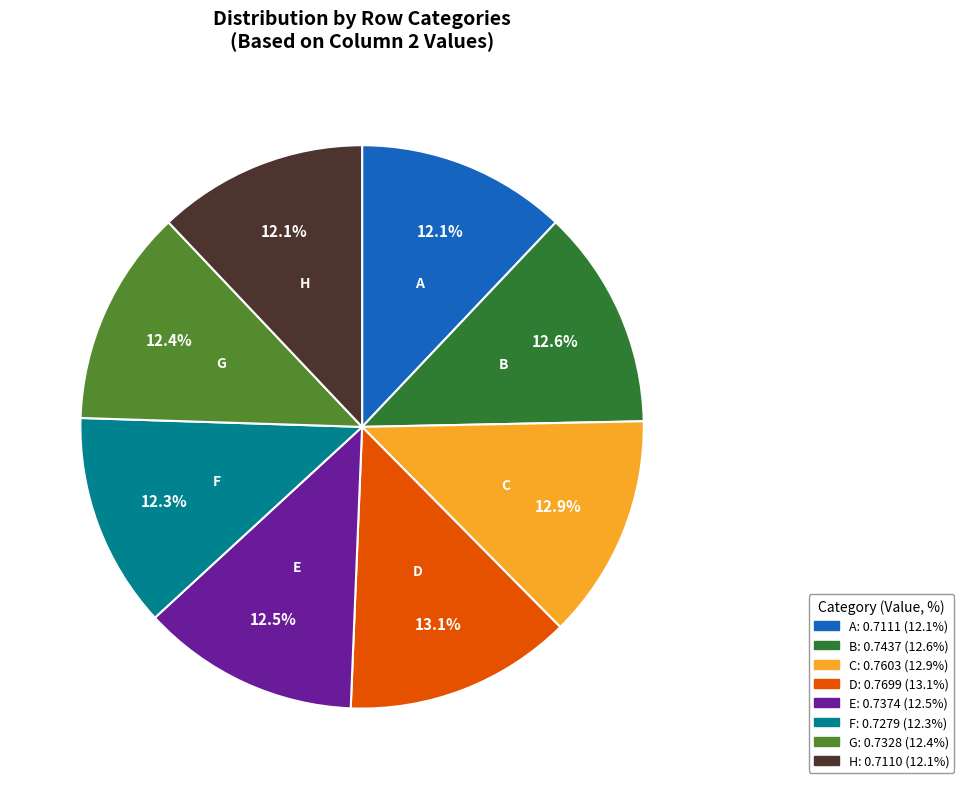

Do B and A together represent more than half of the pie?

No